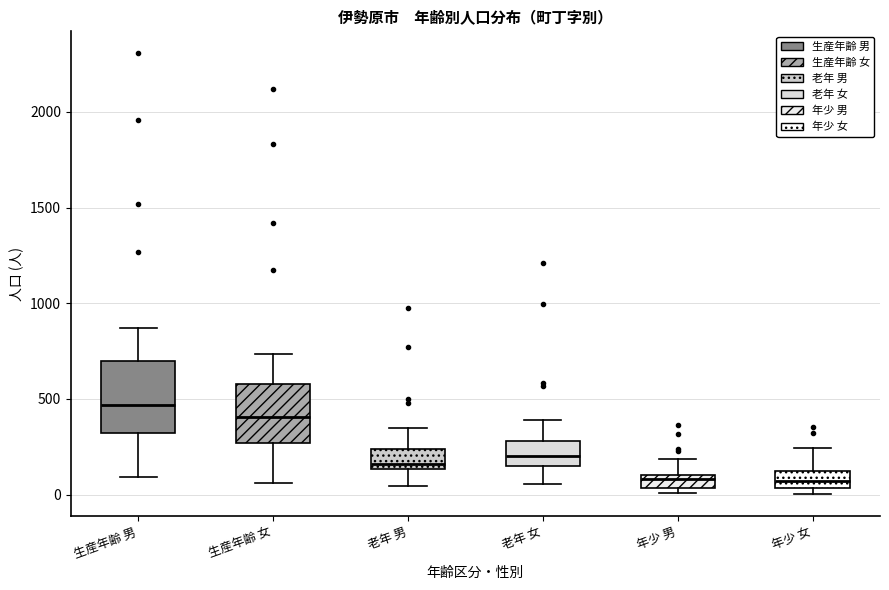

Comparing the boxes themselves (not the whiskers), which one is the tallest?

生産年齢 男